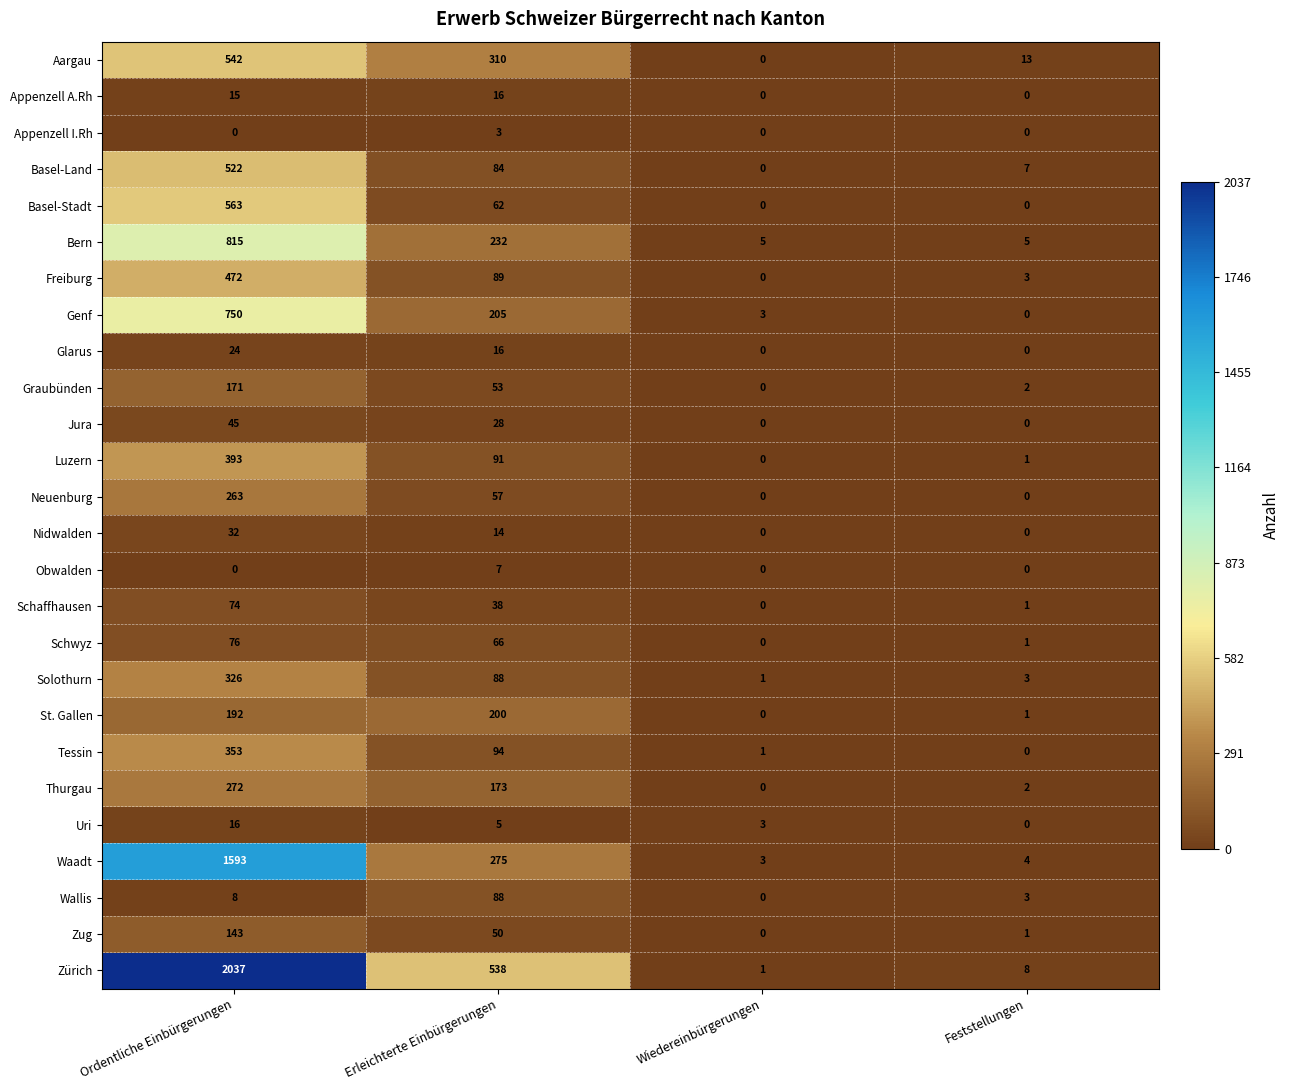

Which series has the largest total across all categories?

Zürich